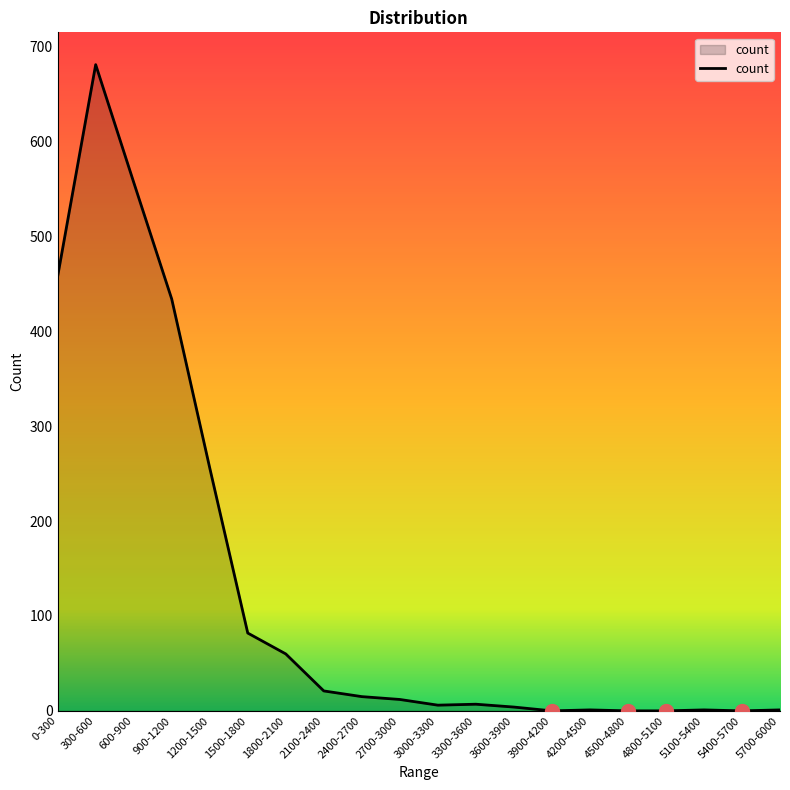

What is the difference between the values at 1800-2100 and 300-600?

621